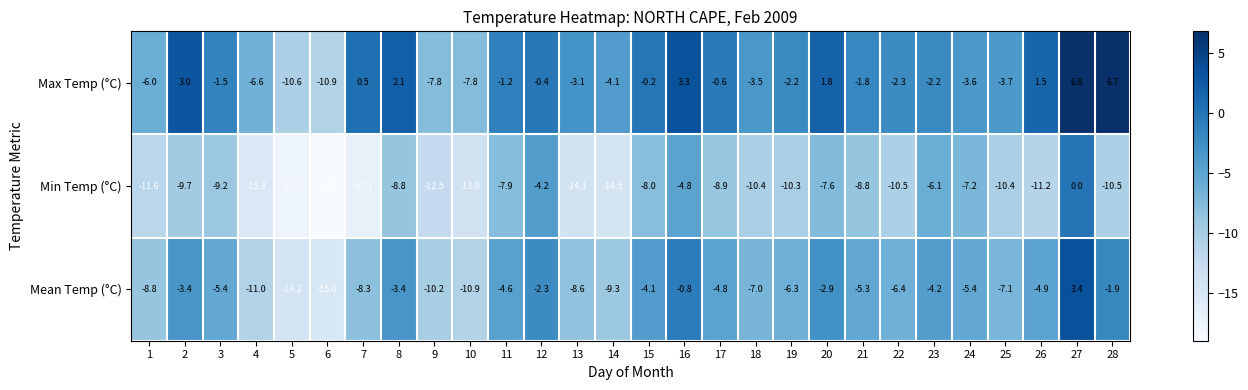

Is it true that Mean Temp (°C) equals -4.8 at 2?

False